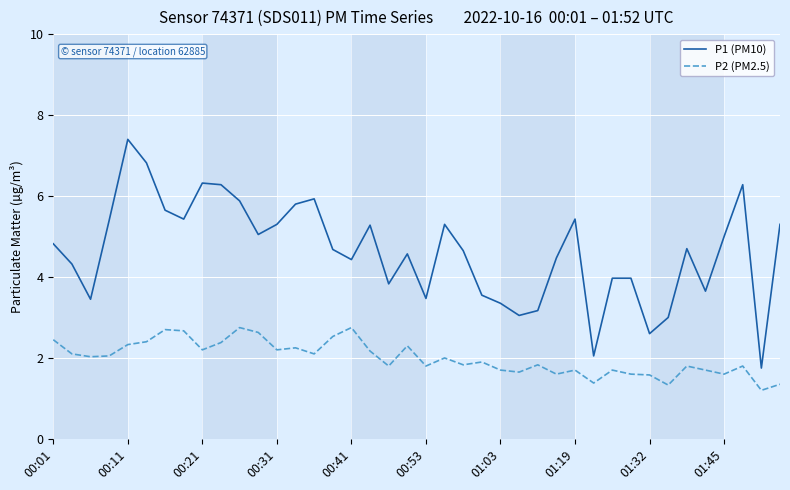

True or false: P2 (PM2.5) and P1 (PM10) intersect in this chart.

False